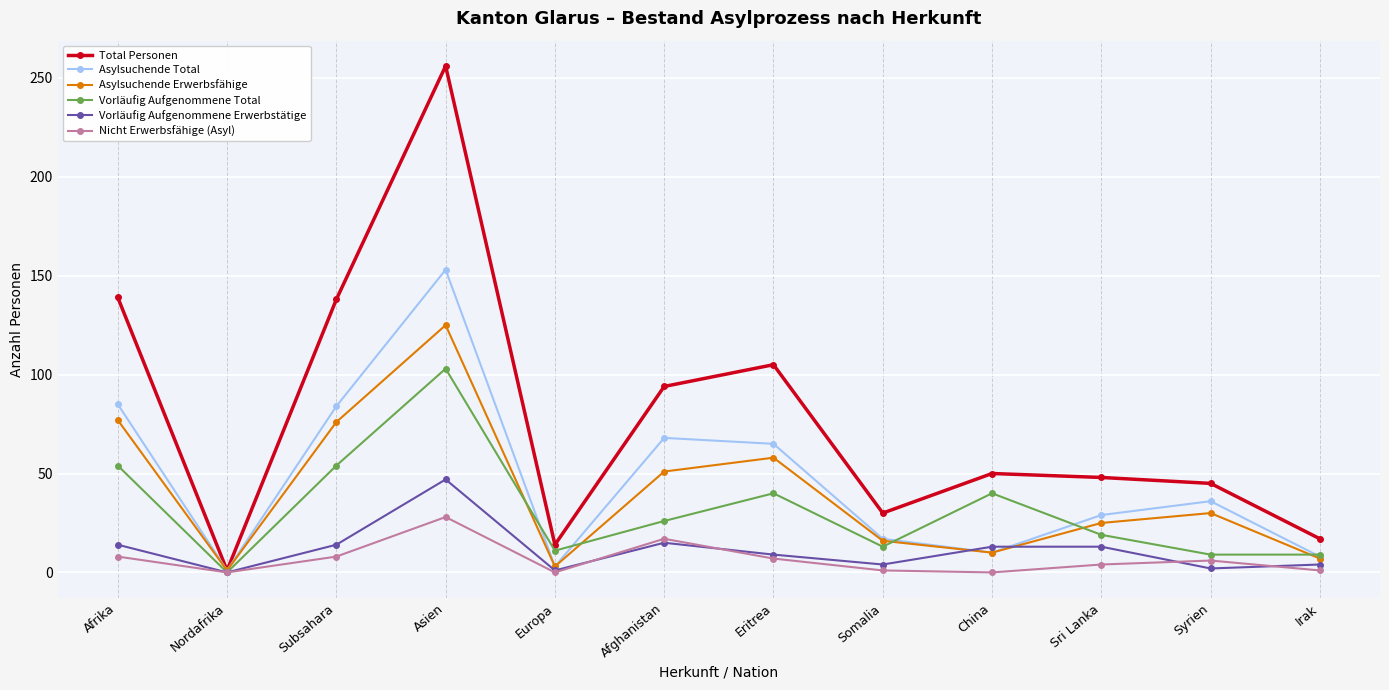

What is the value of the Asylsuchende Total point at the 1st from the left?

85